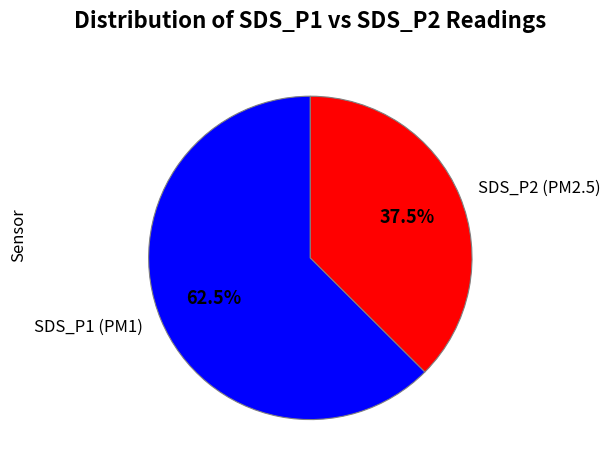

What is the largest slice in the pie chart?

SDS_P1